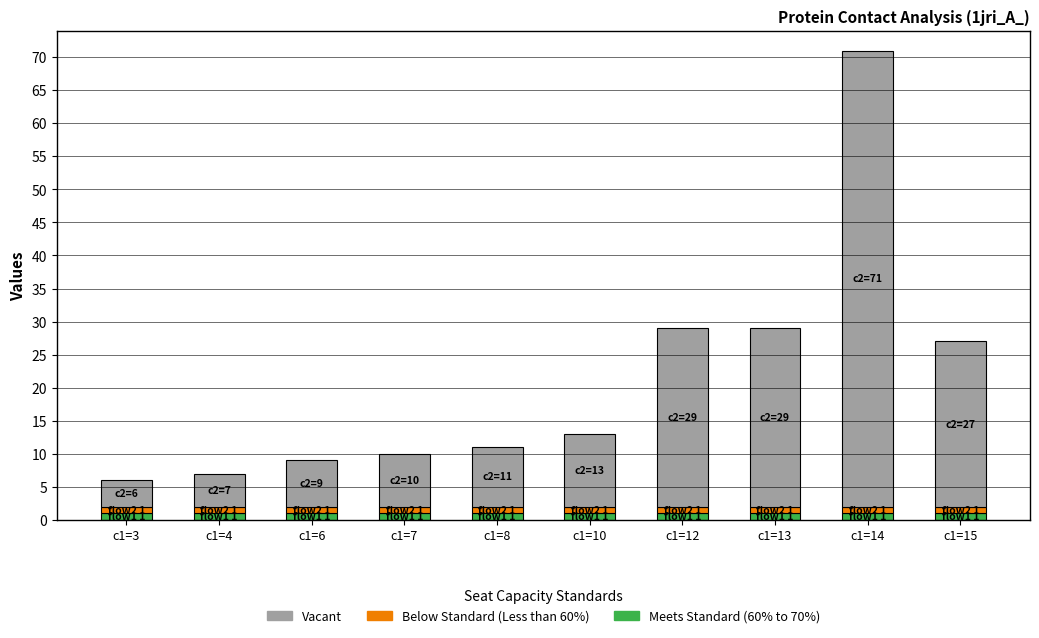

What is the lowest value of the Meets Standard (60% to 70%) series?

1